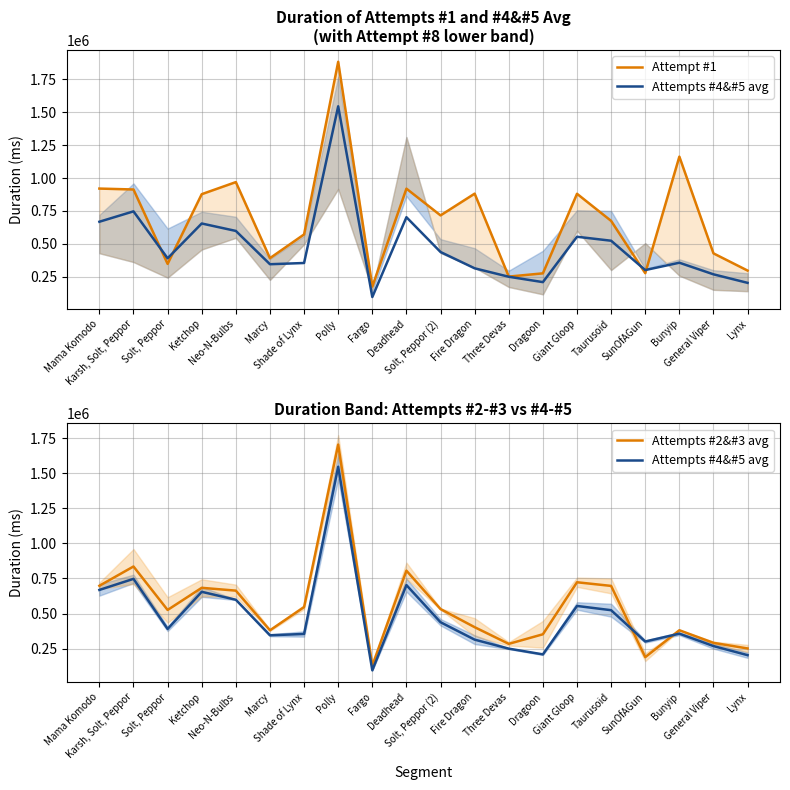

What is the label of the 11th point from the right?

Deadhead